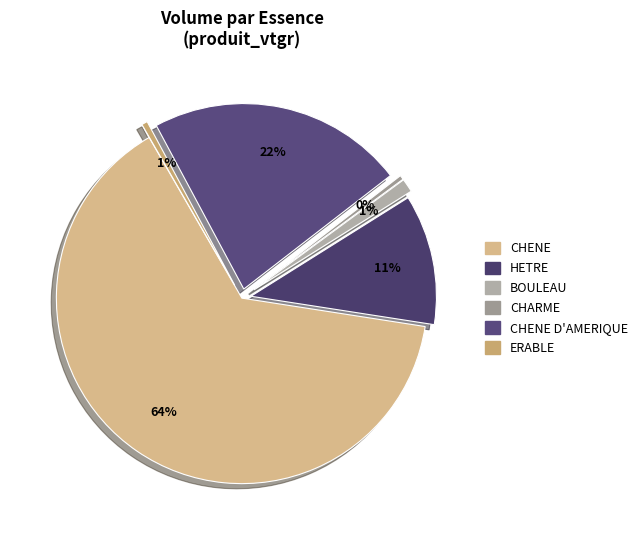

How many segments does this pie chart have?

6